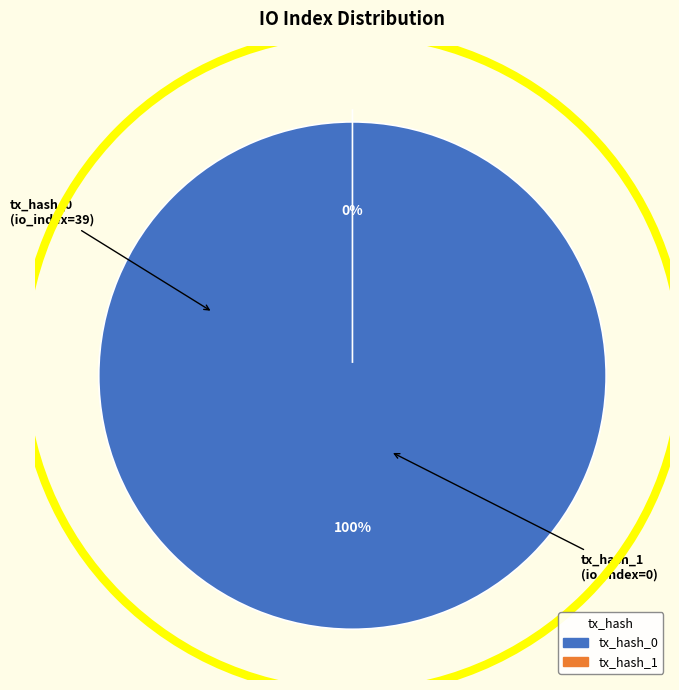

Rank the categories by value from lowest to highest.

tx_hash_1, tx_hash_0